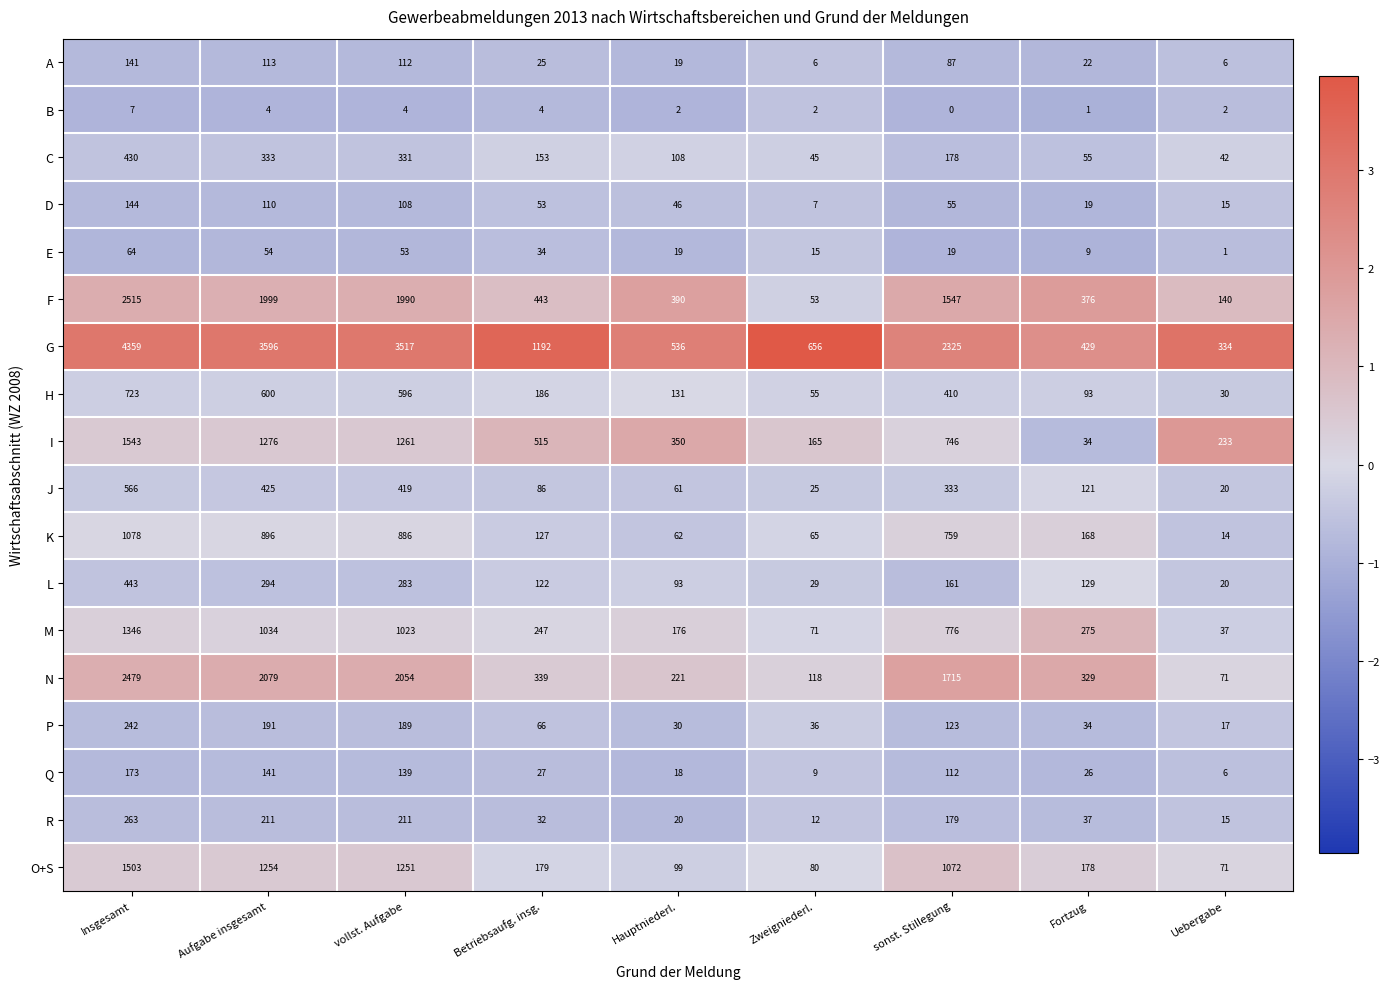

Which series has the widest spread of values?

G